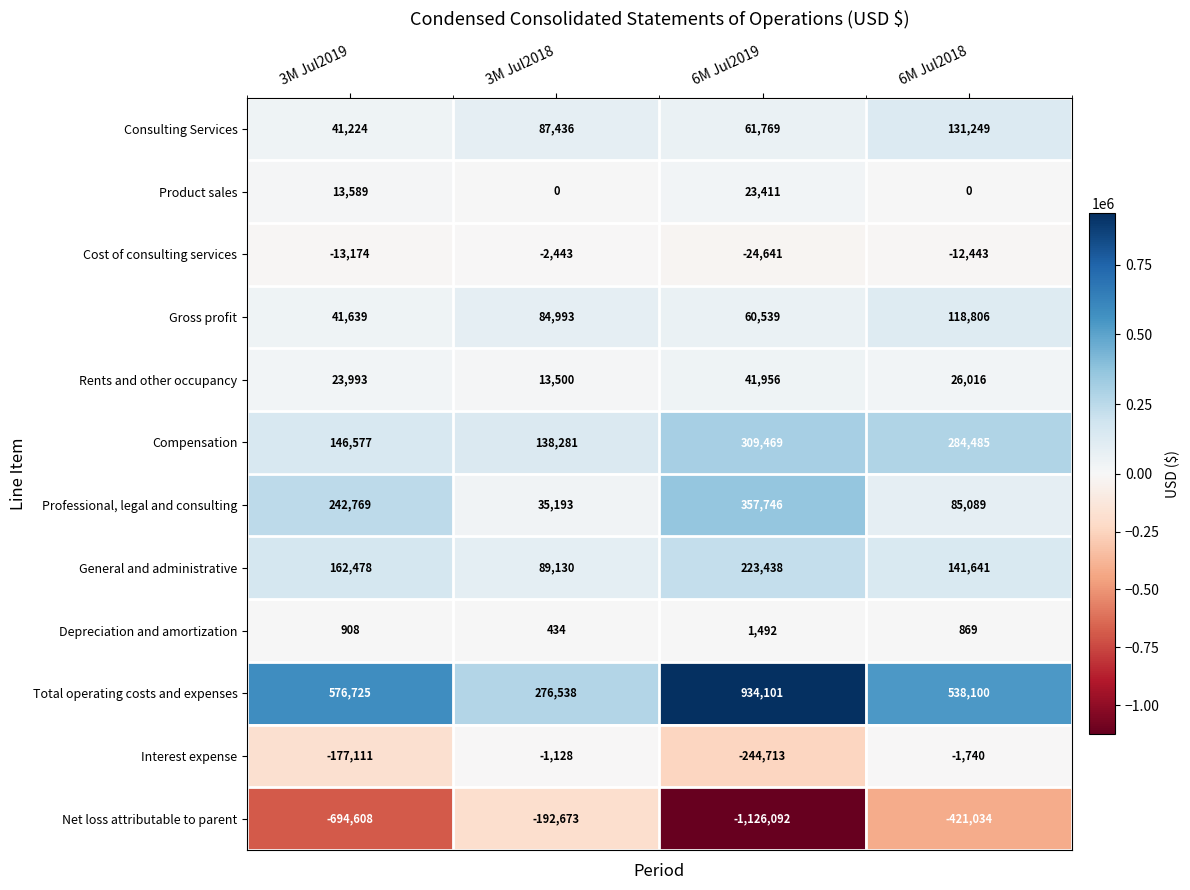

At which label is General and administrative closest to 156284?

3M Jul2019